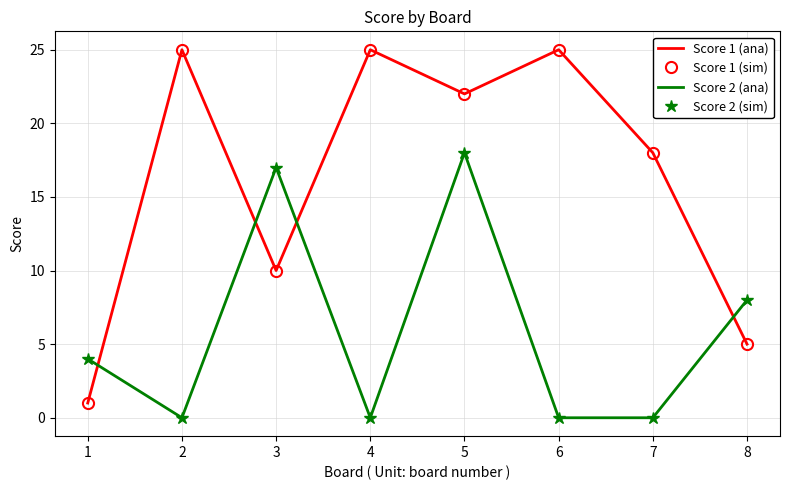

What is the difference between the second highest and minimum values in the Score 1 (ana) series?

24